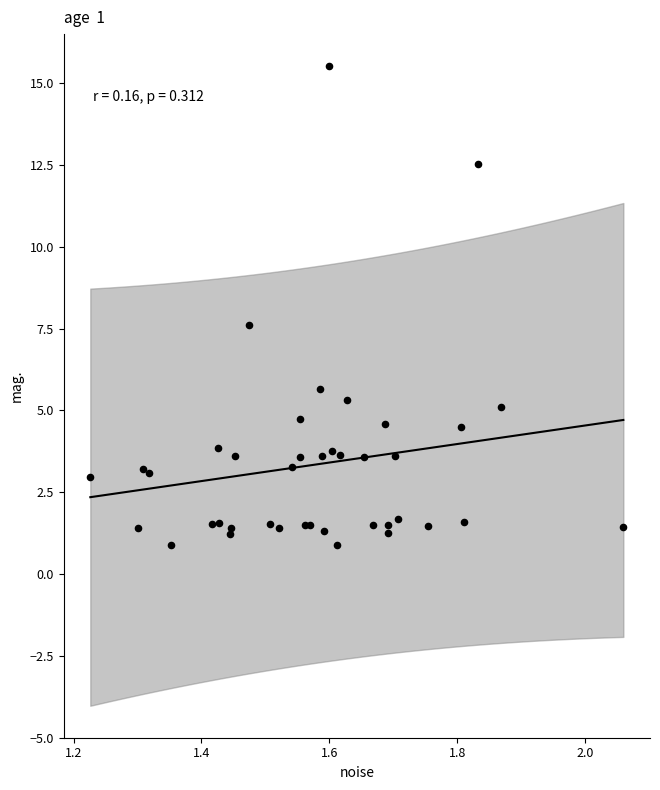

What Y value in the scatter plot is closest to 8?

7.6